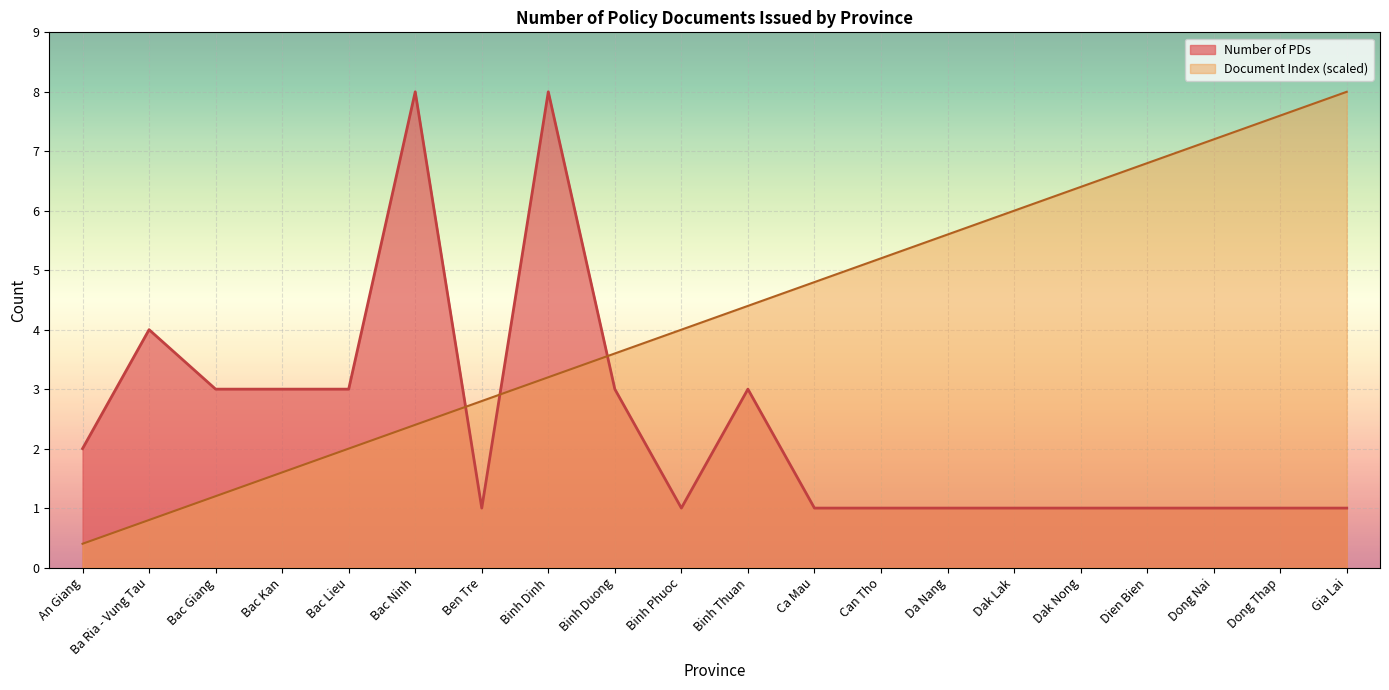

Is the value of Document Index (scaled) at Bac Ninh greater than the value of Number of PDs at Dak Nong?

Yes